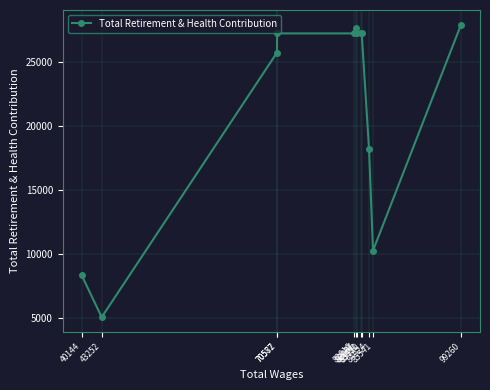

Is it true that the value at 70587 is 27265?

True